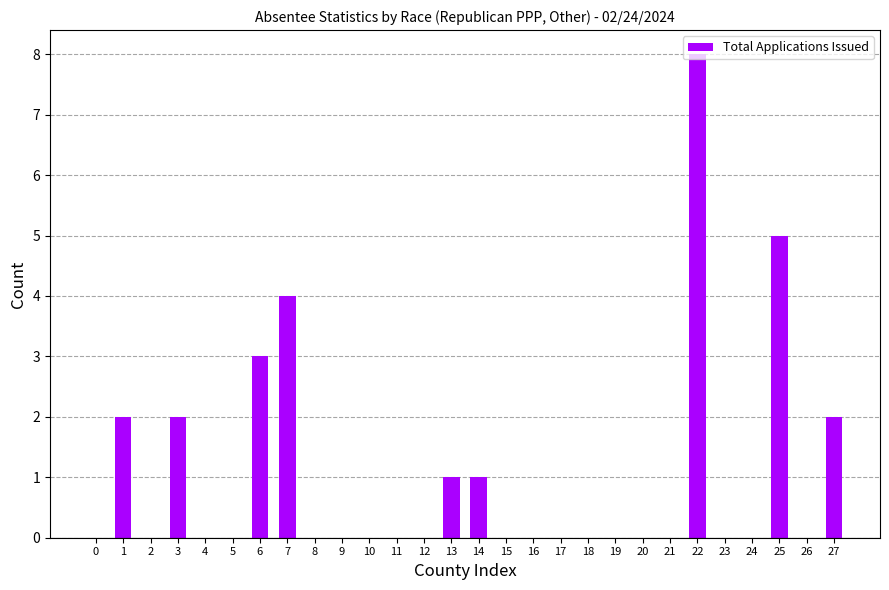

What is the difference between the values at 1 and 26?

2